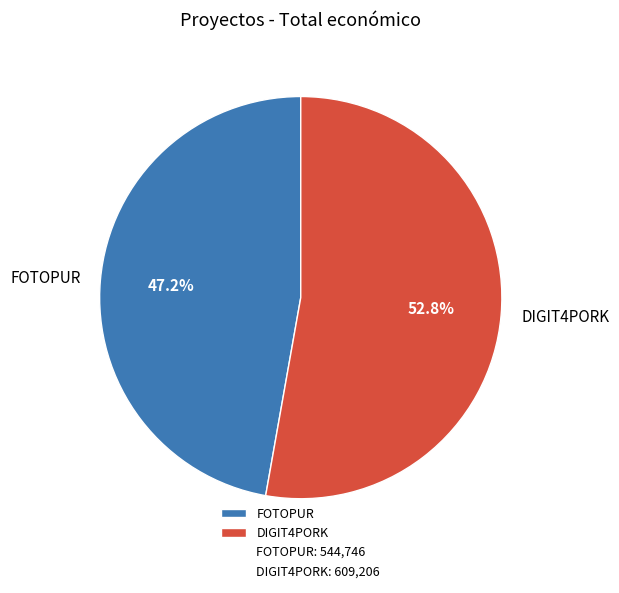

Which slice is the smallest?

FOTOPUR